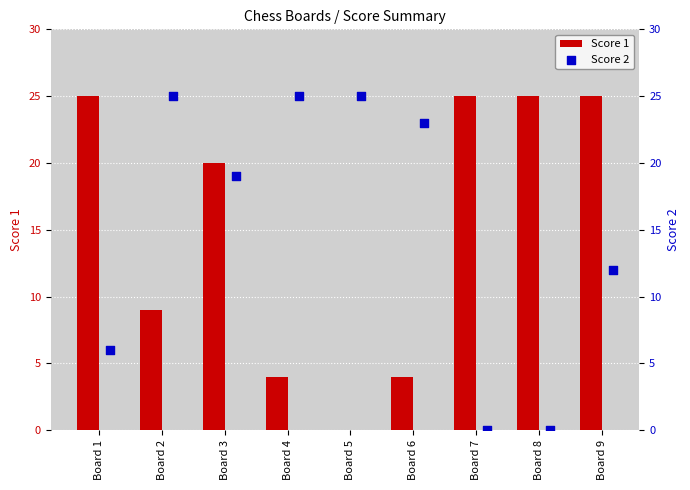

Which series contains the highest Y value?

Score 1